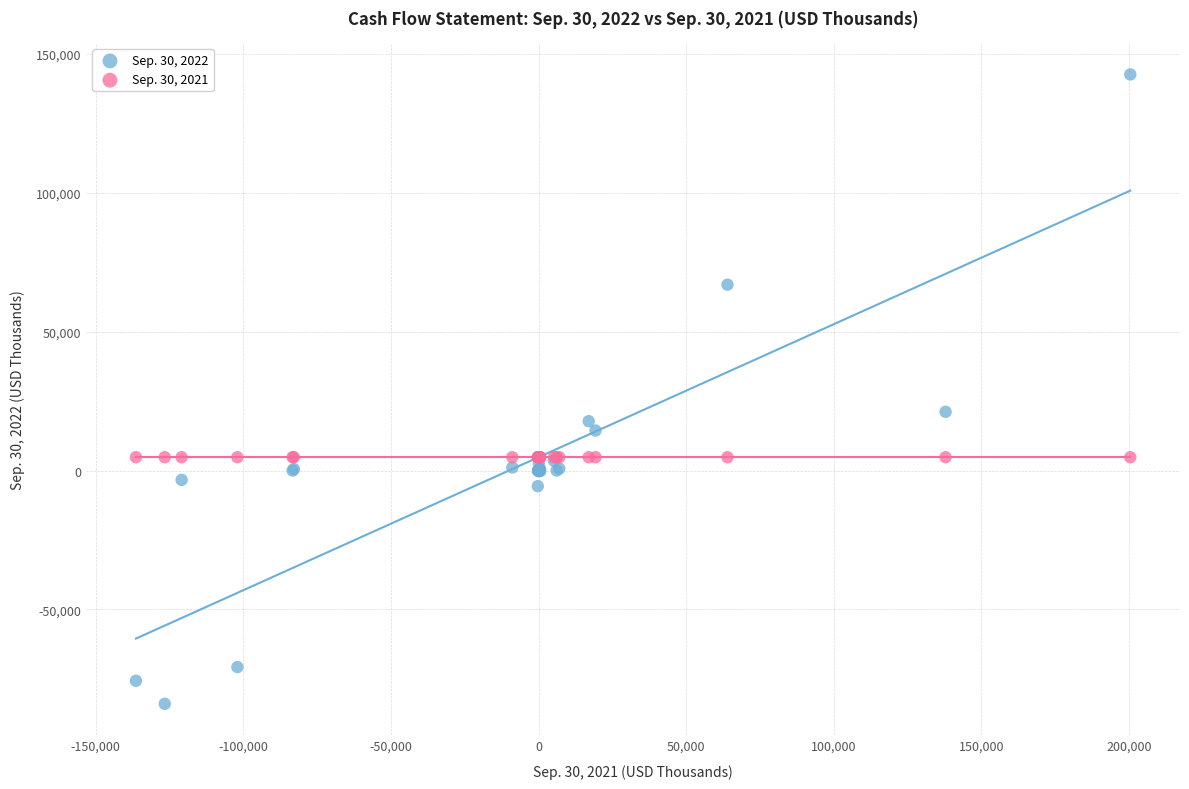

Which series contains the lowest Y value?

Sep. 30, 2022